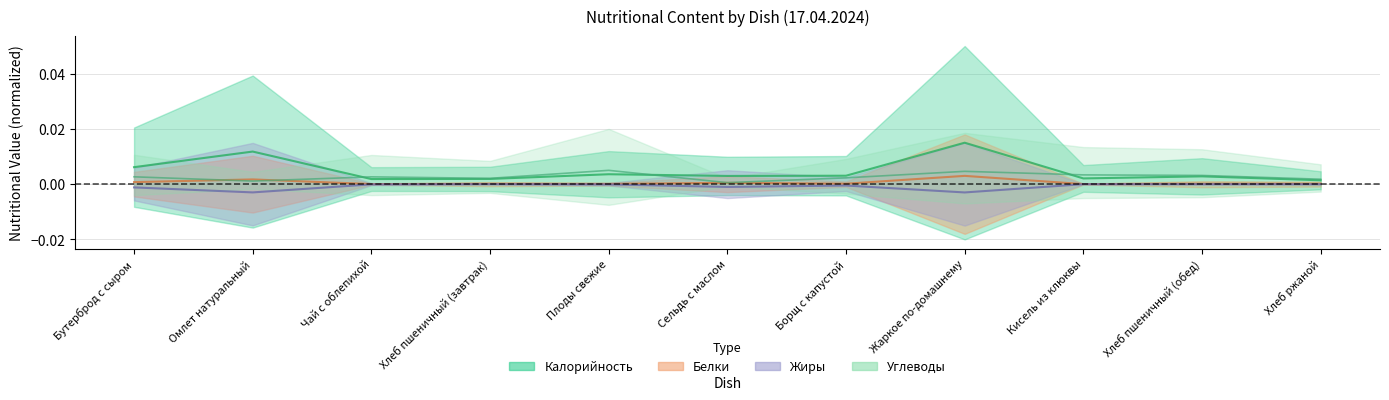

At how many categories does at least one series exceed 0?

11